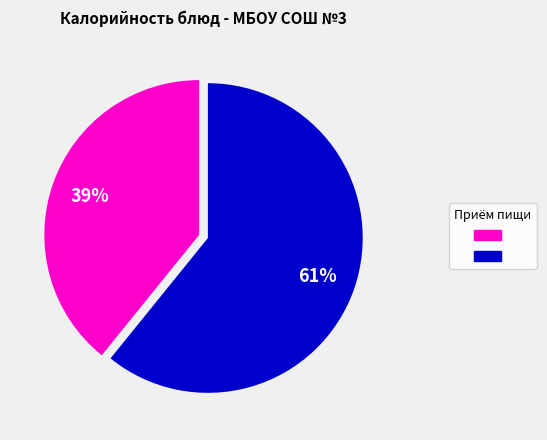

To the nearest percent, what is the difference between the largest and smallest slice percentages?

22%